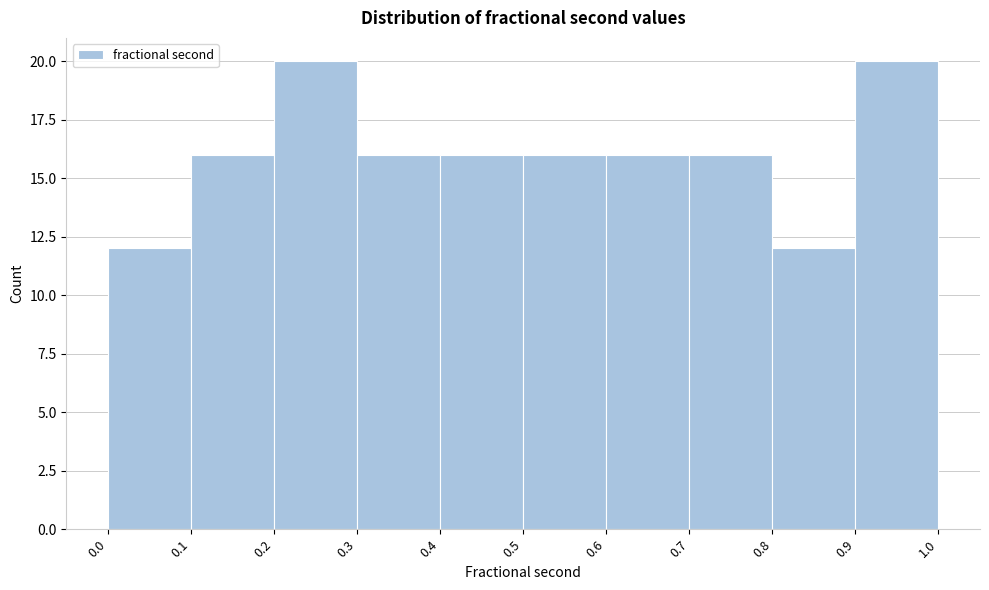

Reading left to right, list every bar in this chart as the range it spans on the x-axis followed by its height. The values are not printed on the chart, so give them approximately, as read against the axis.

0.0 to 0.1: 12
0.1 to 0.2: 16
0.2 to 0.3: 20
0.3 to 0.4: 16
0.4 to 0.5: 16
0.5 to 0.6: 16
0.6 to 0.7: 16
0.7 to 0.8: 16
0.8 to 0.9: 12
0.9 to 1.0: 20